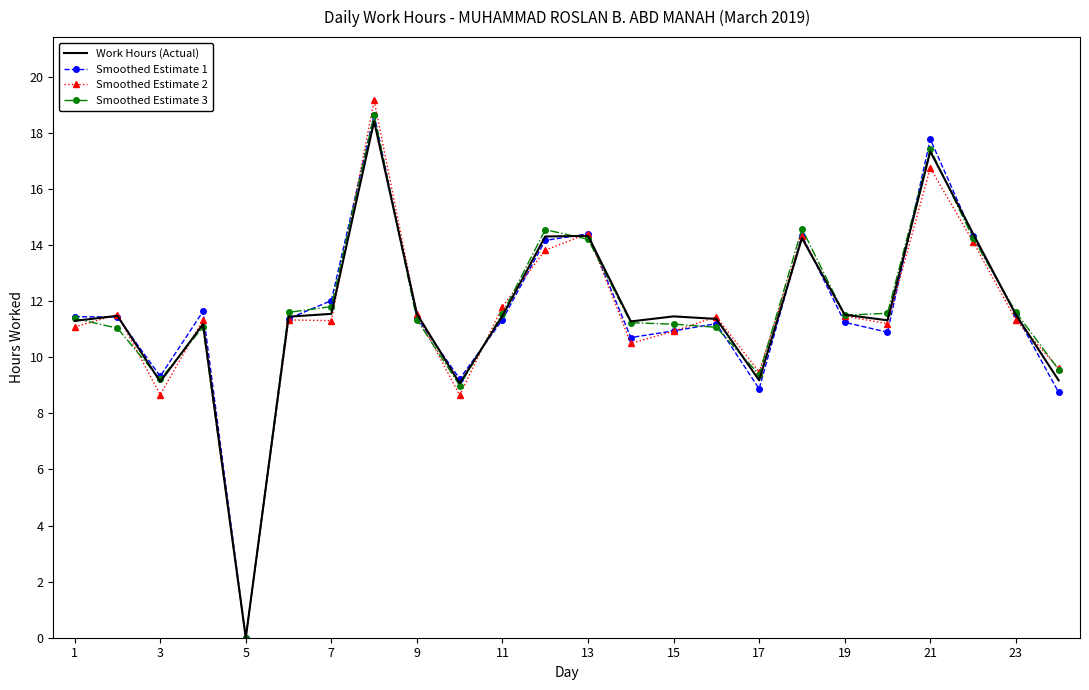

Which series has the widest spread of values?

Smoothed Estimate 2